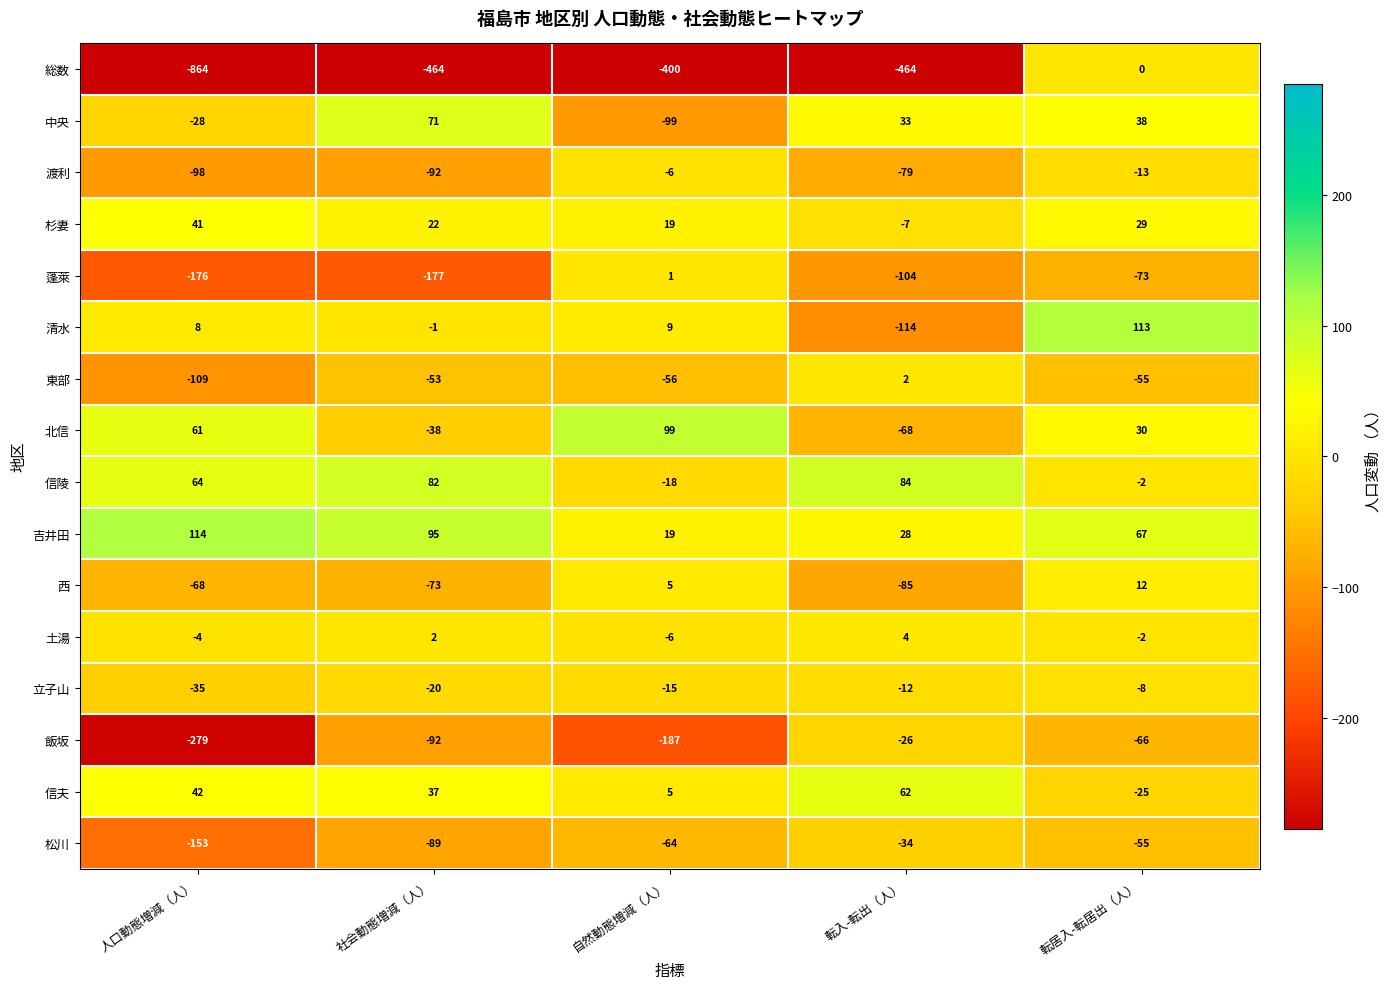

What is the maximum value shown in the chart?

114